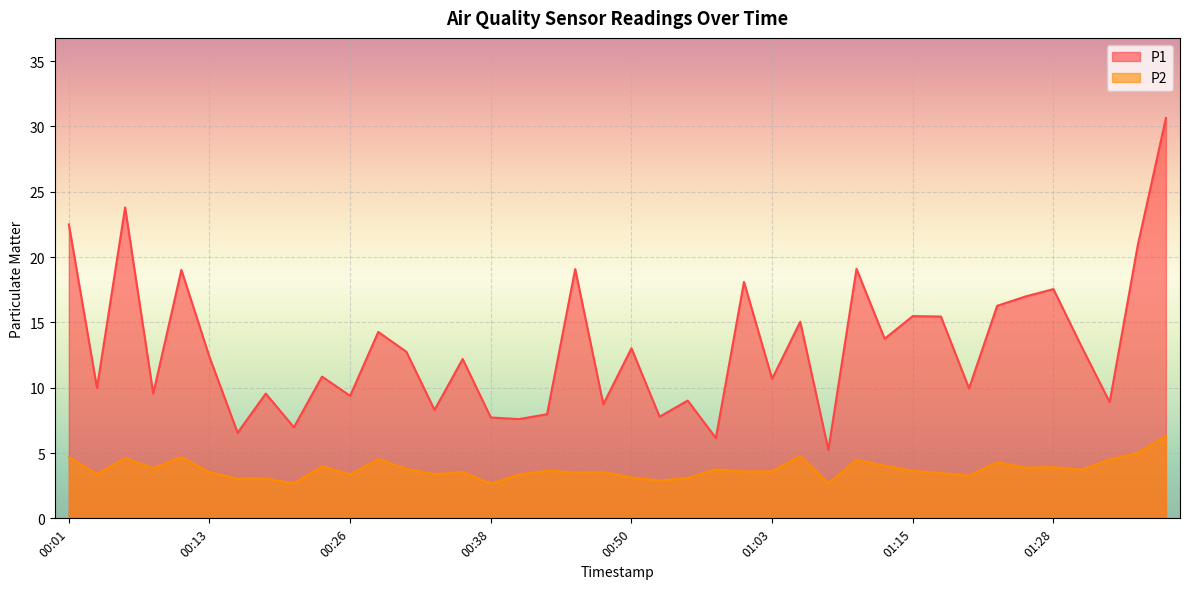

Which category has the lowest value across all series?

00:38